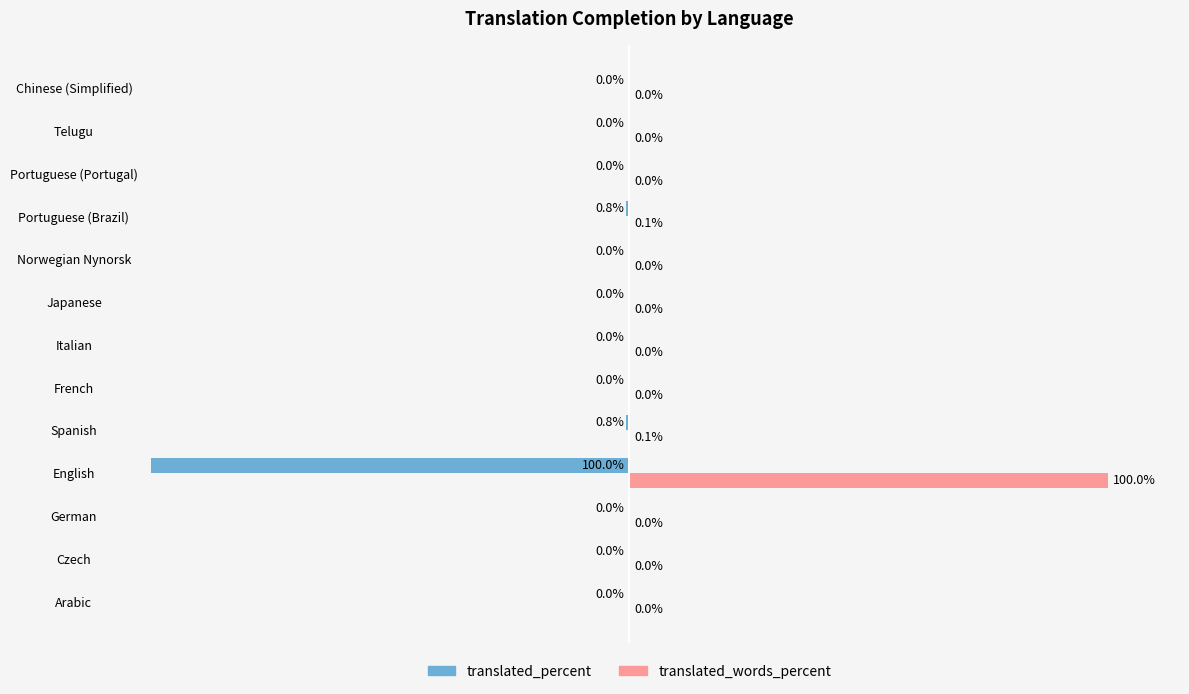

Which series has the largest total across all categories?

translated_words_percent